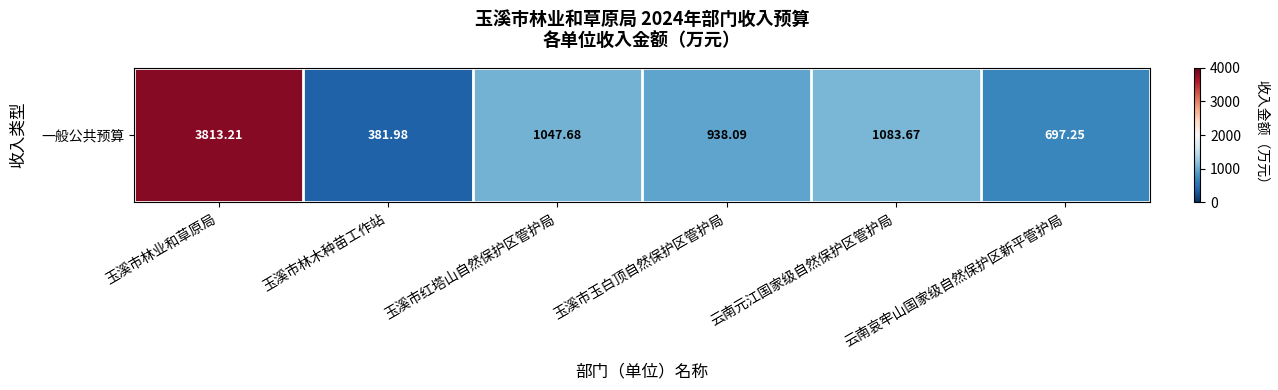

How many values exceed 1047?

3